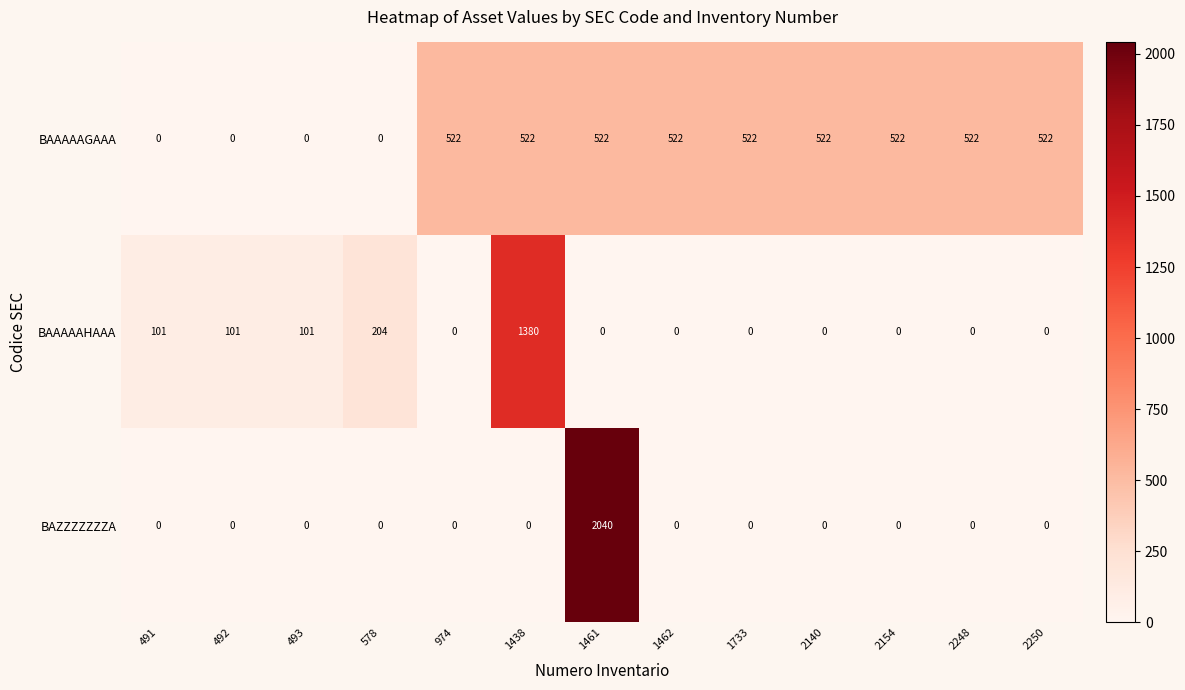

How many positive values does the BAAAAAHAAA series have?

5